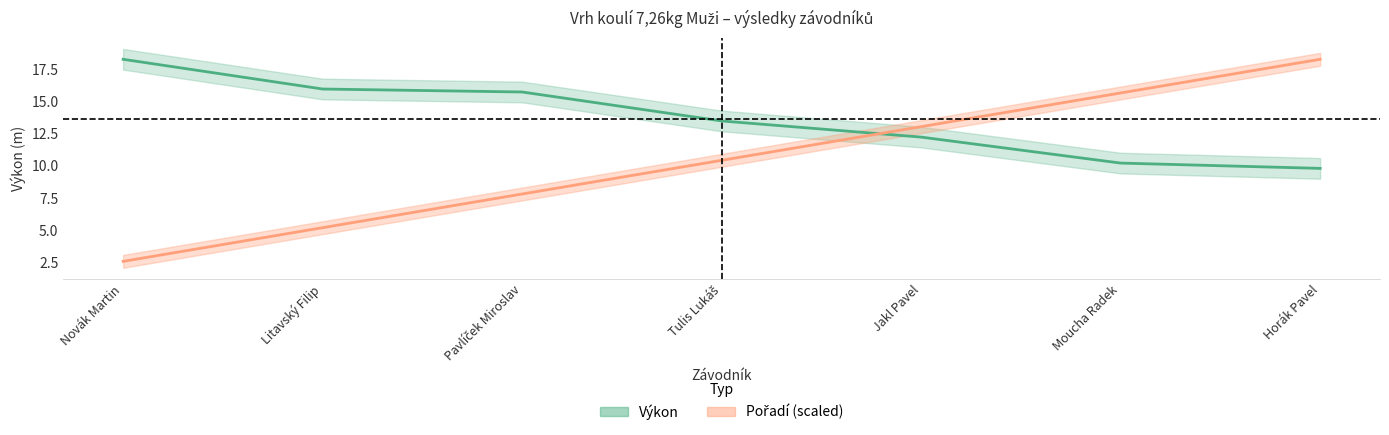

Between Novák Martin and Horák Pavel, which series saw the biggest shift?

Pořadí